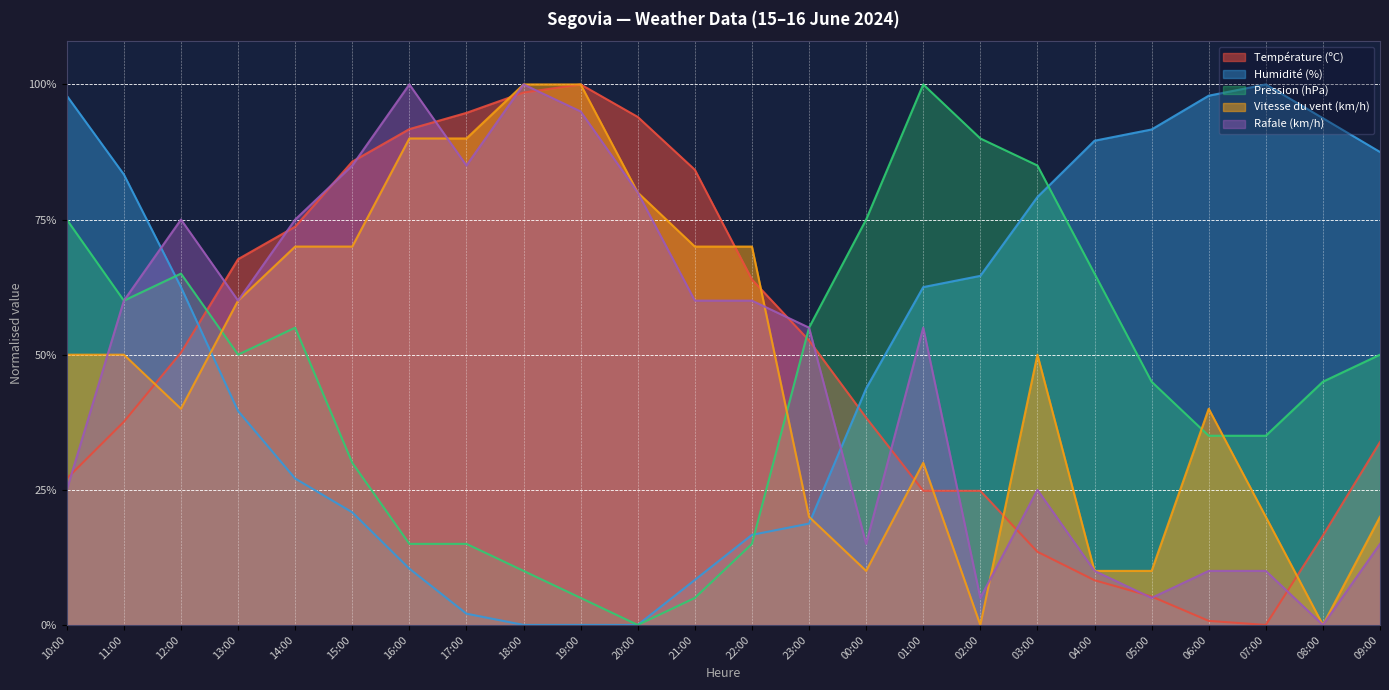

What is the total value across all series at 20:00?

2.5